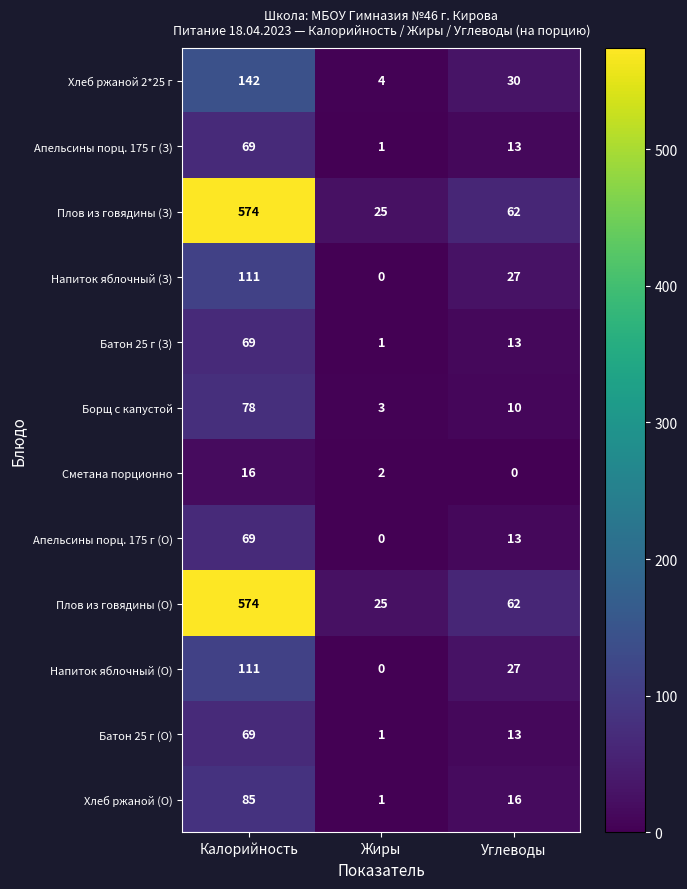

What is the difference between the highest and lowest values at Жиры?

25